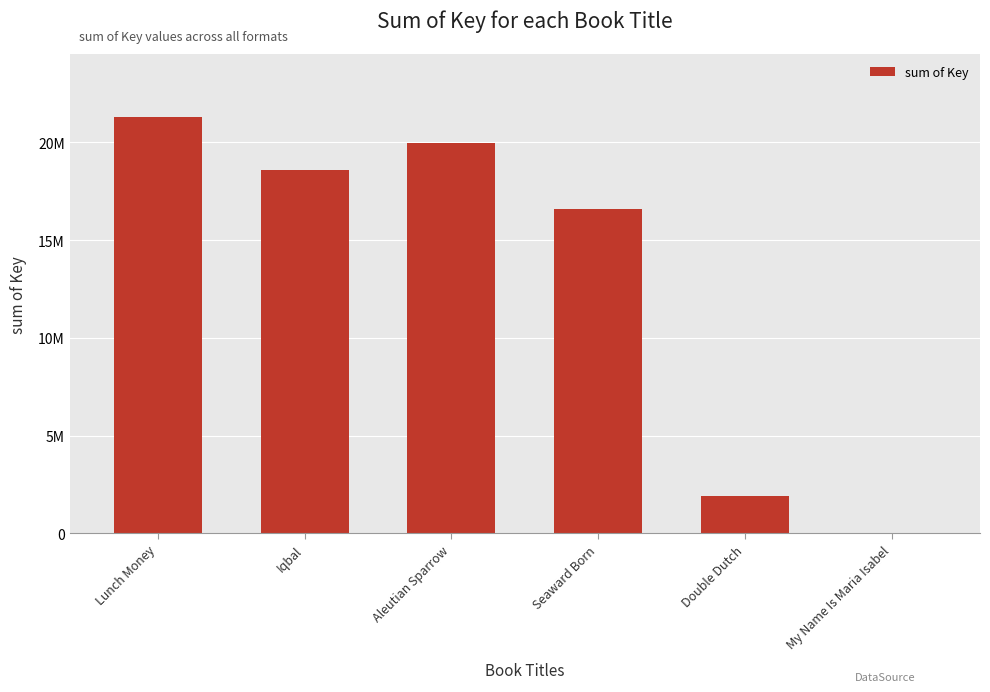

Rank the categories by value from lowest to highest.

My Name Is Maria Isabel, Double Dutch, Seaward Born, Iqbal, Aleutian Sparrow, Lunch Money